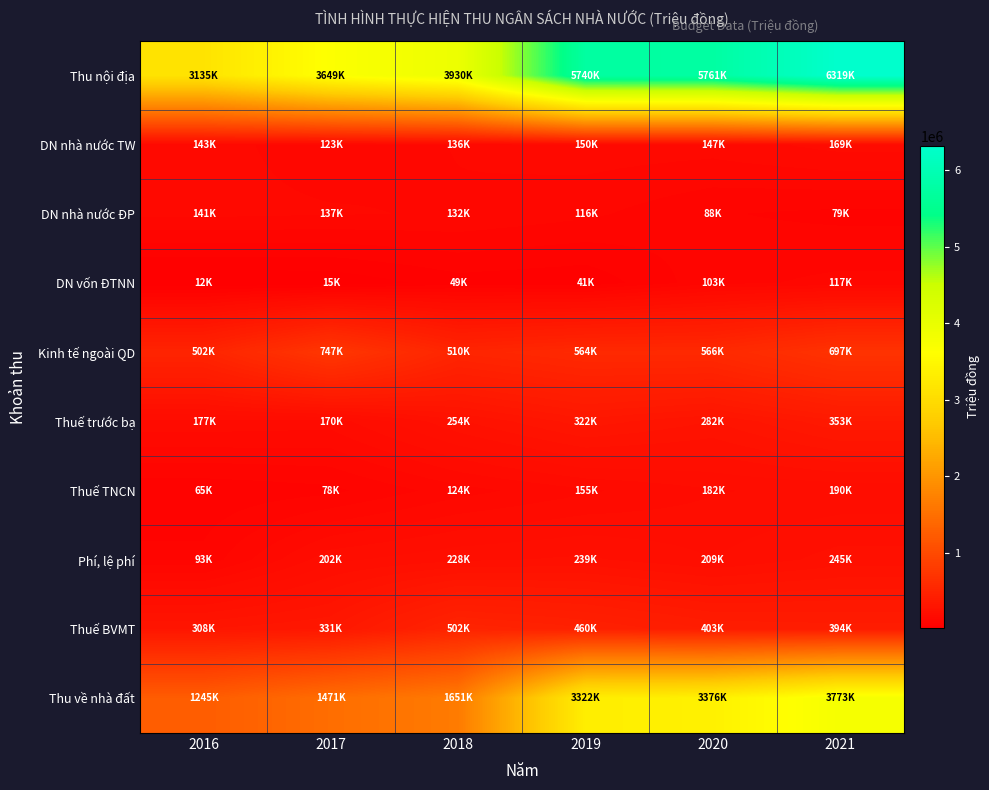

Reading left to right, what are all the values shown in this chart?

Thu nội địa: 2016=3134591.2	2017=3648841.0	2018=3929550.0	2019=5739549.0	2020=5761428.0	2021=6319312.0
DN nhà nước TW: 2016=142862.7	2017=122974.0	2018=135758.0	2019=149683.0	2020=146594.0	2021=169221.0
DN nhà nước ĐP: 2016=140741.2	2017=136977.0	2018=132350.0	2019=115926.0	2020=87634.0	2021=78828.0
DN vốn ĐTNN: 2016=11555.9	2017=14979.0	2018=48819.0	2019=41170.0	2020=102626.0	2021=116924.0
Kinh tế ngoài QD: 2016=501729.3	2017=747465.0	2018=509931.0	2019=563535.0	2020=566365.0	2021=697094.0
Thuế trước bạ: 2016=176710.7	2017=170315.0	2018=253664.0	2019=321505.0	2020=281665.0	2021=353304.0
Thuế TNCN: 2016=65440.7	2017=78314.0	2018=124071.0	2019=154737.0	2020=182350.0	2021=189562.0
Phí, lệ phí: 2016=93094.2	2017=202397.0	2018=228314.0	2019=238748.0	2020=208925.0	2021=244618.0
Thuế BVMT: 2016=307729.9	2017=330643.0	2018=502058.0	2019=459645.0	2020=403417.0	2021=393774.0
Thu về nhà đất: 2016=1245322.2	2017=1471174.0	2018=1651038.0	2019=3321953.0	2020=3375565.0	2021=3773171.0